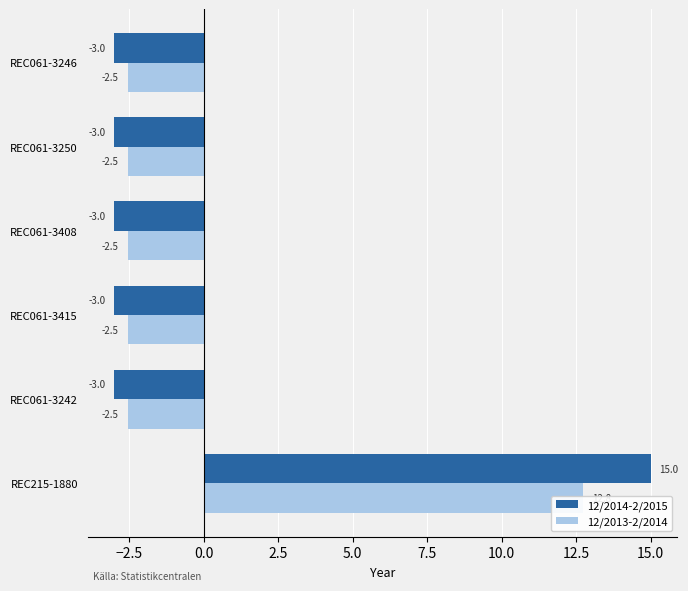

How many values in 12/2013-2/2014 are below zero?

5